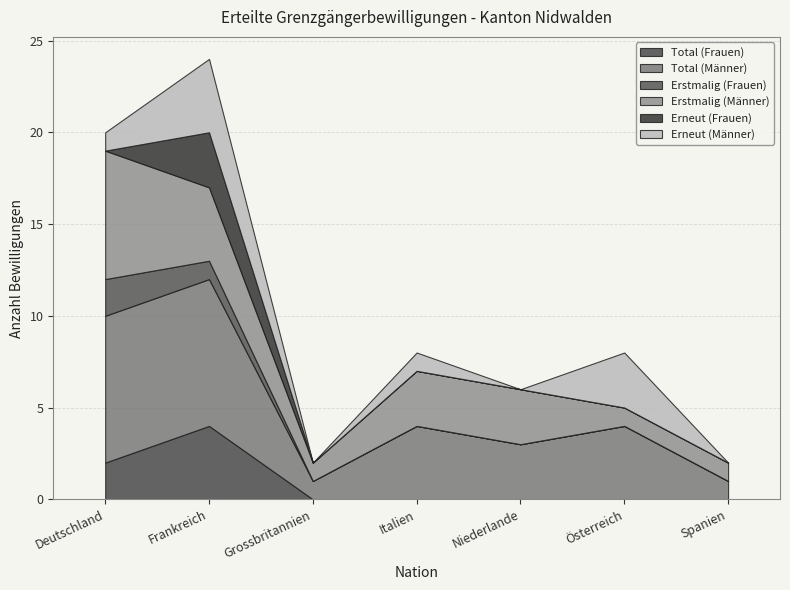

List the series in order of their peak value, lowest first.

Erstmalig (Frauen), Erneut (Frauen), Total (Frauen), Erneut (Männer), Erstmalig (Männer), Total (Männer)